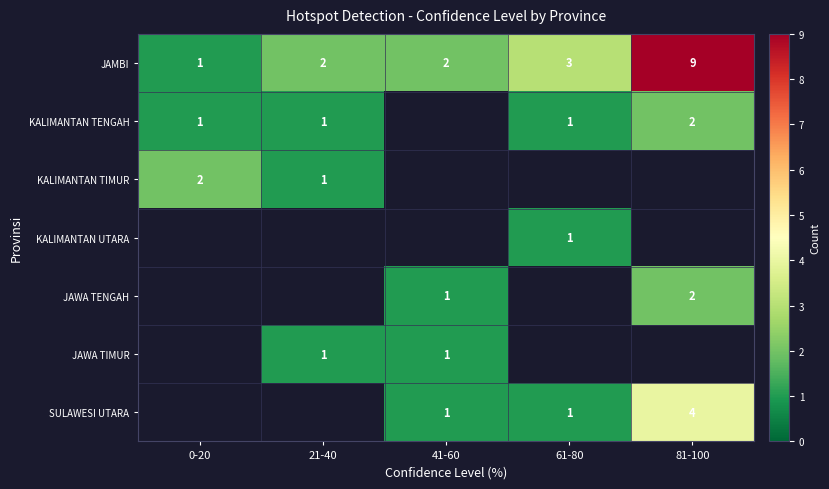

Is it true that JAMBI equals 3 at 61-80?

True